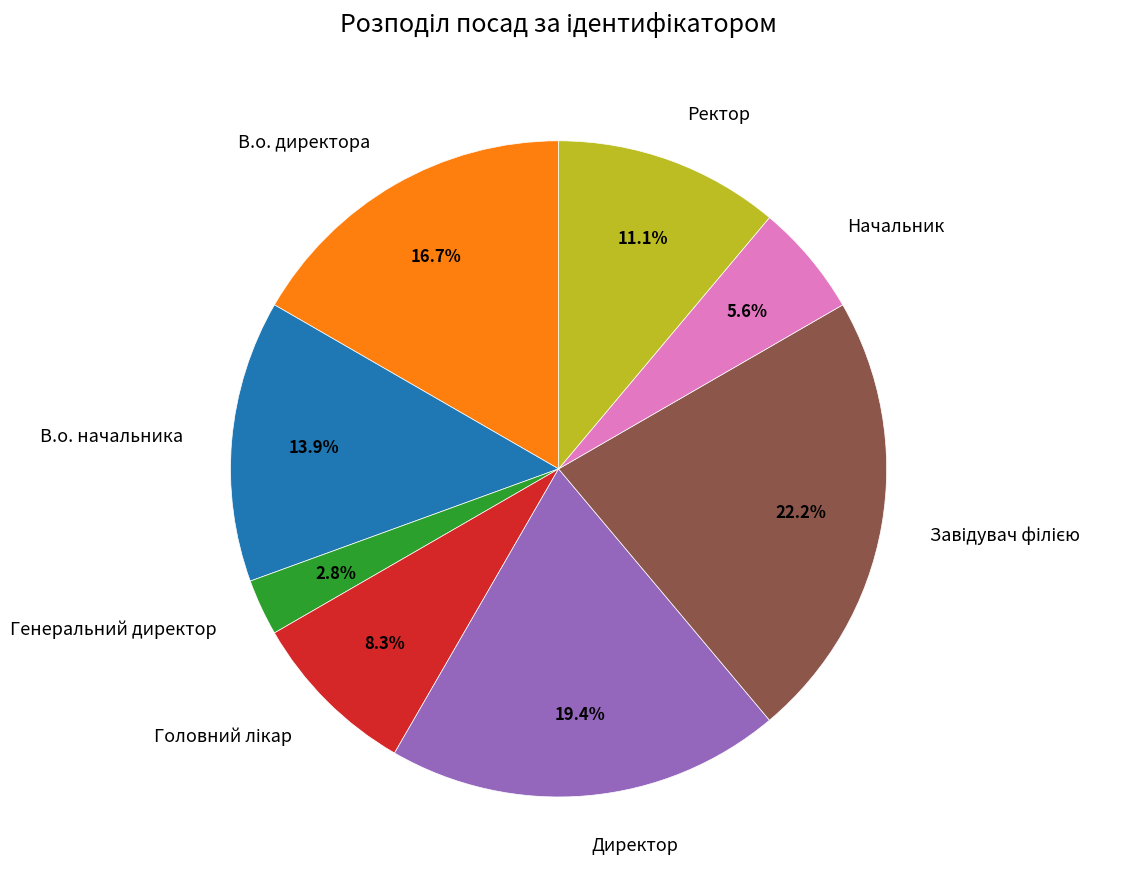

What portion of the pie excludes Ректор?

88.9%